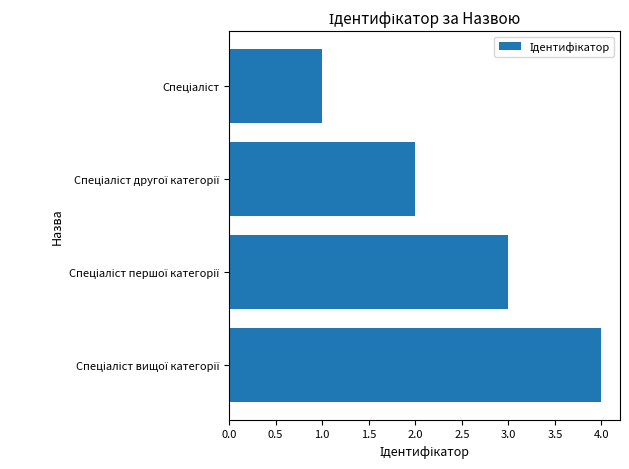

What is the sum of all values?

10